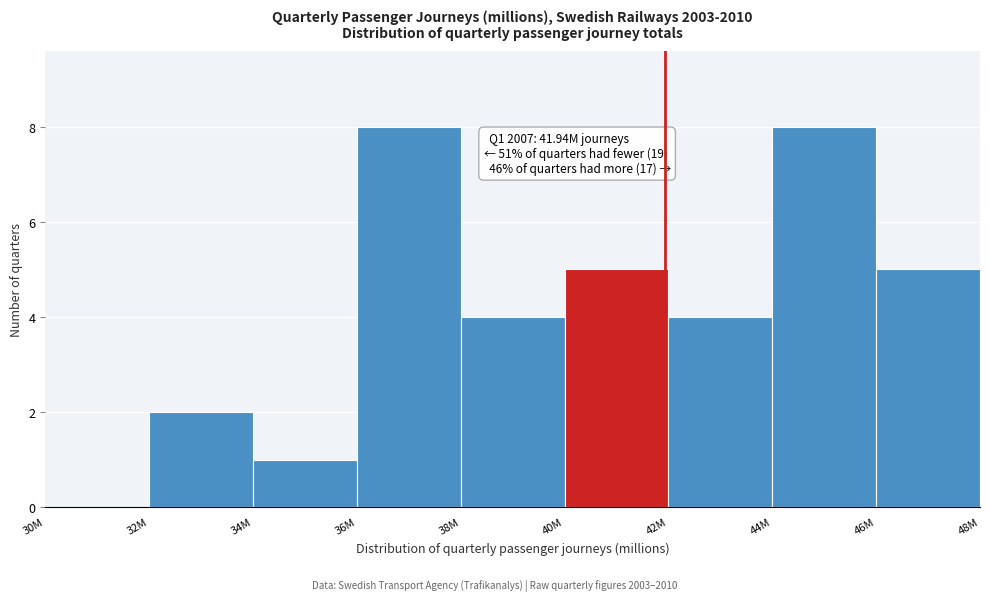

Reading left to right, what are all the values shown in this chart?

30M=0	32M=2	34M=1	36M=8	38M=4	40M=5	42M=4	44M=8	46M=5